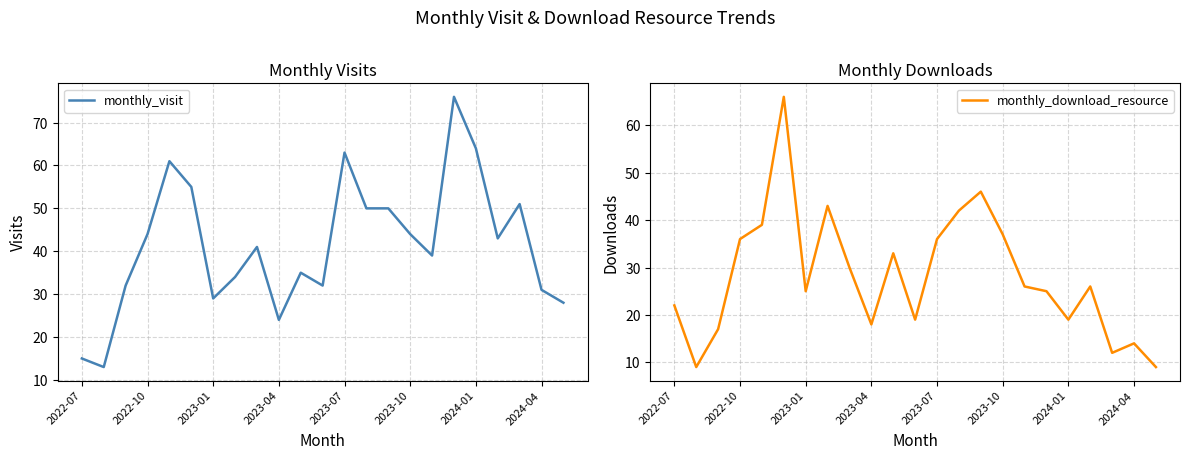

The value of monthly_visit at 2024-01 is 64. True or false?

True